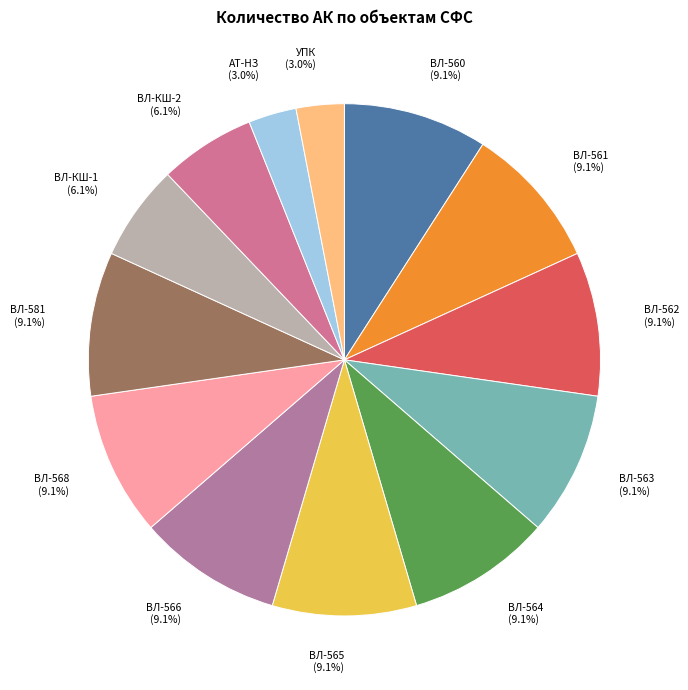

Does ВЛ-566 represent more than half of the total?

No